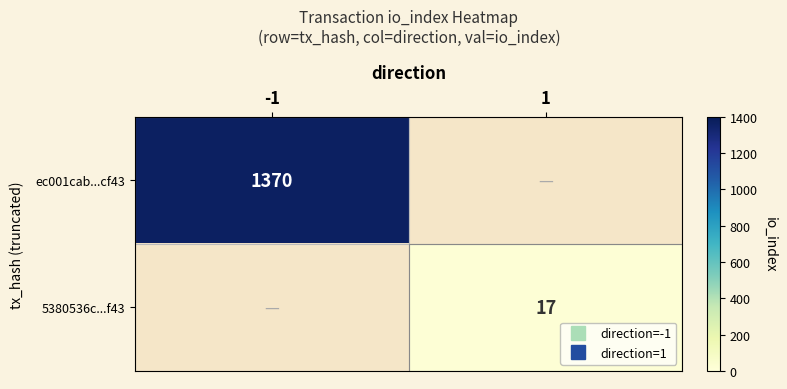

Which has a higher value, 1 or -1?

-1